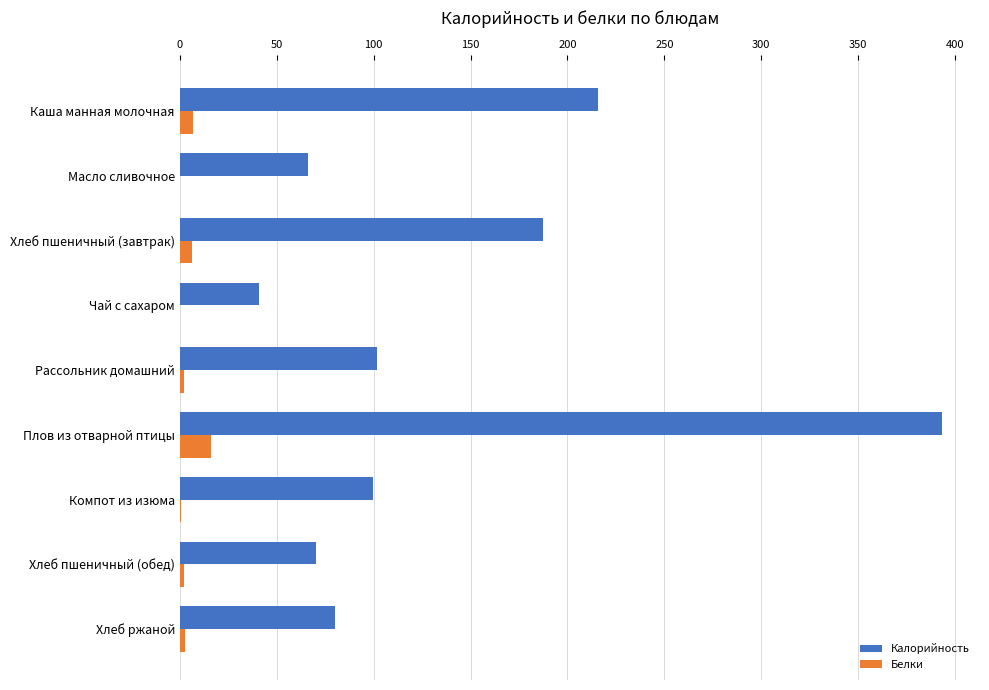

What is the sum of all Калорийность values?

1255.9